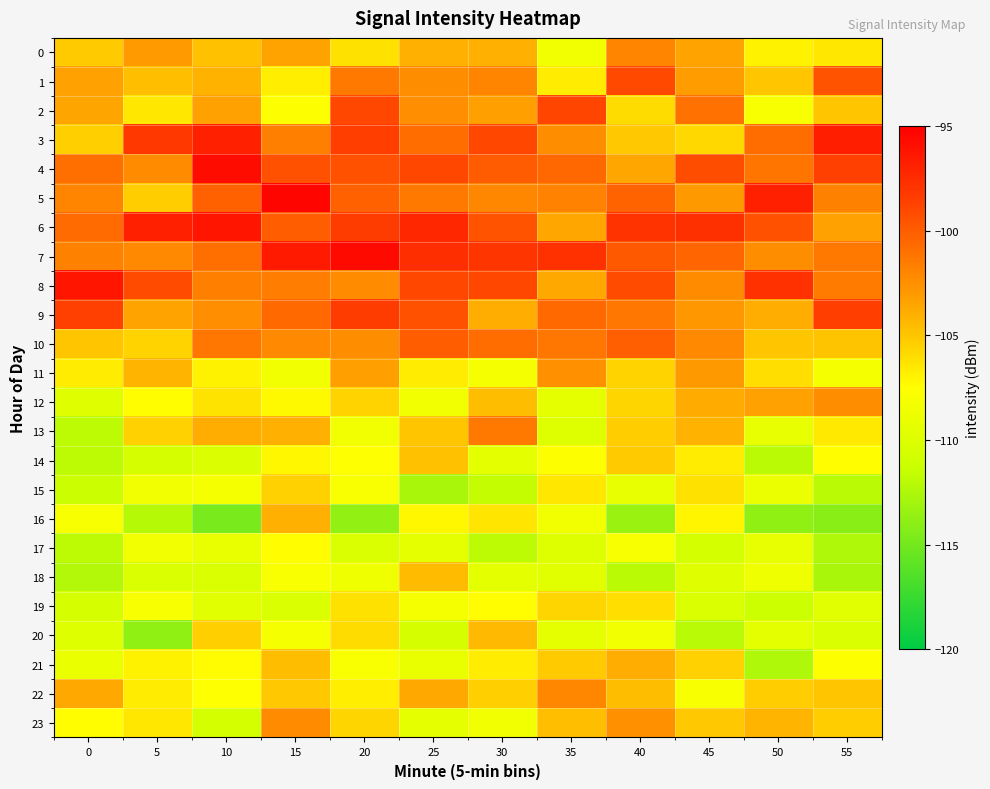

Reading left to right, what are all the values shown in this chart?

0: 0=-105.2	5=-103.0	10=-104.8	15=-103.5	20=-106.2	25=-104.0	30=-104.0	35=-108.6	40=-101.9	45=-103.4	50=-107.0	55=-106.4
1: 0=-103.4	5=-104.7	10=-104.2	15=-106.8	20=-101.4	25=-102.4	30=-102.0	35=-106.6	40=-99.0	45=-103.2	50=-105.1	55=-99.6
2: 0=-103.5	5=-106.5	10=-103.3	15=-107.6	20=-99.0	25=-102.5	30=-103.3	35=-98.9	40=-106.0	45=-101.0	50=-108.0	55=-105.1
3: 0=-105.4	5=-98.1	10=-96.8	15=-101.7	20=-98.4	25=-100.8	30=-98.9	35=-102.4	40=-105.1	45=-105.8	50=-100.8	55=-96.7
4: 0=-100.9	5=-102.3	10=-95.7	15=-99.5	20=-99.5	25=-98.9	30=-99.9	35=-100.5	40=-103.6	45=-99.2	50=-101.2	55=-98.6
5: 0=-102.0	5=-105.3	10=-100.3	15=-95.3	20=-100.2	25=-101.3	30=-102.1	35=-101.9	40=-100.3	45=-103.0	50=-96.8	55=-101.8
6: 0=-100.7	5=-96.9	10=-96.2	15=-100.0	20=-98.4	25=-97.2	30=-99.5	35=-103.6	40=-97.9	45=-97.7	50=-99.4	55=-103.3
7: 0=-101.8	5=-102.2	10=-101.0	15=-96.5	20=-95.6	25=-97.6	30=-97.9	35=-97.8	40=-99.8	45=-100.4	50=-102.4	55=-101.4
8: 0=-96.3	5=-99.2	10=-101.7	15=-101.6	20=-102.3	25=-99.0	30=-99.0	35=-103.7	40=-99.2	45=-102.3	50=-97.8	55=-101.5
9: 0=-98.6	5=-103.4	10=-102.5	15=-100.6	20=-98.4	25=-99.5	30=-103.9	35=-100.6	40=-101.3	45=-102.8	50=-103.9	55=-98.5
10: 0=-105.0	5=-105.6	10=-101.3	15=-102.2	20=-102.4	25=-100.1	30=-100.8	35=-101.3	40=-100.1	45=-102.2	50=-105.0	55=-104.9
11: 0=-106.6	5=-104.2	10=-106.9	15=-108.4	20=-103.3	25=-106.7	30=-108.2	35=-102.6	40=-105.6	45=-103.0	50=-106.1	55=-108.1
12: 0=-109.8	5=-107.4	10=-106.3	15=-107.2	20=-105.6	25=-108.5	30=-104.7	35=-109.3	40=-105.7	45=-103.9	50=-103.4	55=-102.4
13: 0=-111.9	5=-105.5	10=-103.9	15=-104.0	20=-108.5	25=-105.0	30=-101.4	35=-109.9	40=-105.3	45=-104.1	50=-109.2	55=-106.5
14: 0=-111.8	5=-110.6	10=-110.1	15=-107.2	20=-107.6	25=-104.8	30=-109.5	35=-107.7	40=-105.2	45=-106.7	50=-111.9	55=-107.5
15: 0=-111.3	5=-108.6	10=-108.3	15=-105.5	20=-108.0	25=-112.7	30=-111.5	35=-106.4	40=-109.2	45=-106.2	50=-108.8	55=-112.0
16: 0=-108.0	5=-112.2	10=-114.8	15=-104.0	20=-113.7	25=-107.1	30=-106.4	35=-108.5	40=-113.4	45=-107.1	50=-113.8	55=-114.1
17: 0=-111.9	5=-108.5	10=-109.2	15=-107.4	20=-110.3	25=-109.4	30=-111.9	35=-110.0	40=-108.0	45=-110.7	50=-109.2	55=-112.4
18: 0=-112.4	5=-110.2	10=-110.3	15=-107.9	20=-108.6	25=-104.6	30=-109.5	35=-109.6	40=-112.0	45=-109.8	50=-108.6	55=-112.7
19: 0=-110.6	5=-108.1	10=-109.7	15=-110.2	20=-106.2	25=-108.2	30=-107.5	35=-105.7	40=-106.1	45=-110.2	50=-111.2	55=-109.7
20: 0=-110.0	5=-113.8	10=-105.4	15=-108.1	20=-106.0	25=-110.6	30=-104.5	35=-109.3	40=-108.4	45=-112.1	50=-109.5	55=-110.2
21: 0=-109.1	5=-106.9	10=-107.4	15=-104.6	20=-107.9	25=-109.1	30=-106.7	35=-105.2	40=-104.0	45=-105.5	50=-112.4	55=-107.7
22: 0=-103.7	5=-106.6	10=-107.6	15=-105.1	20=-106.8	25=-103.8	30=-105.4	35=-102.0	40=-104.6	45=-108.1	50=-105.3	55=-105.0
23: 0=-107.4	5=-106.5	10=-110.7	15=-102.2	20=-105.7	25=-109.3	30=-108.4	35=-104.7	40=-102.6	45=-105.1	50=-104.3	55=-105.3